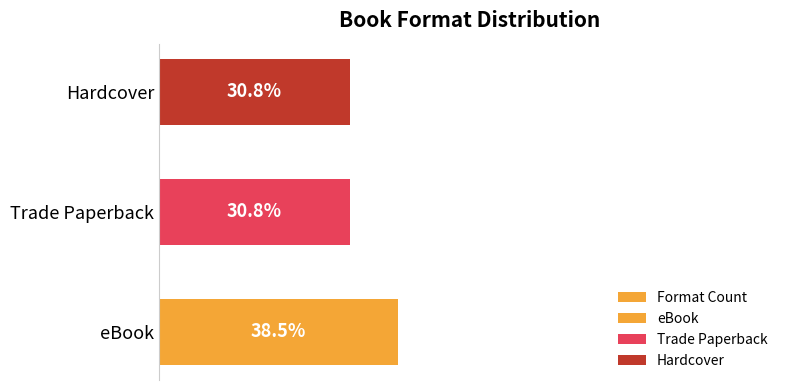

The value at Hardcover is 53.7. True or false?

False